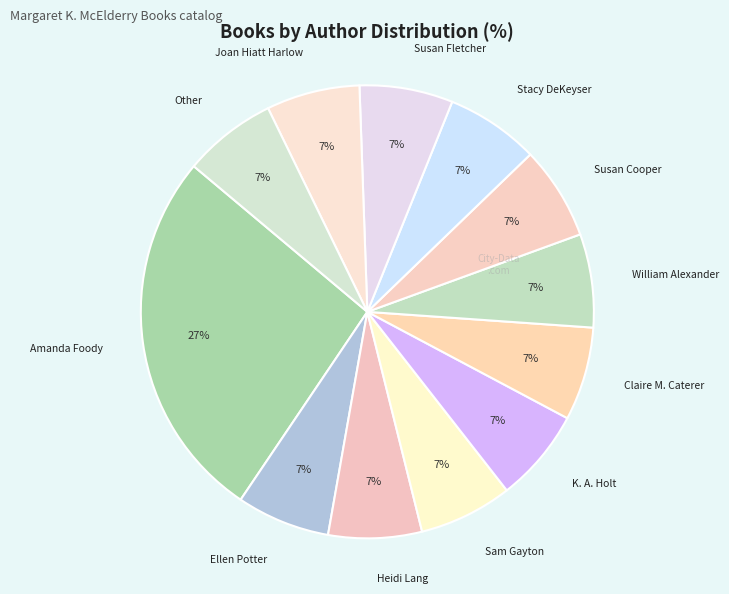

How many slices are in this pie chart?

12